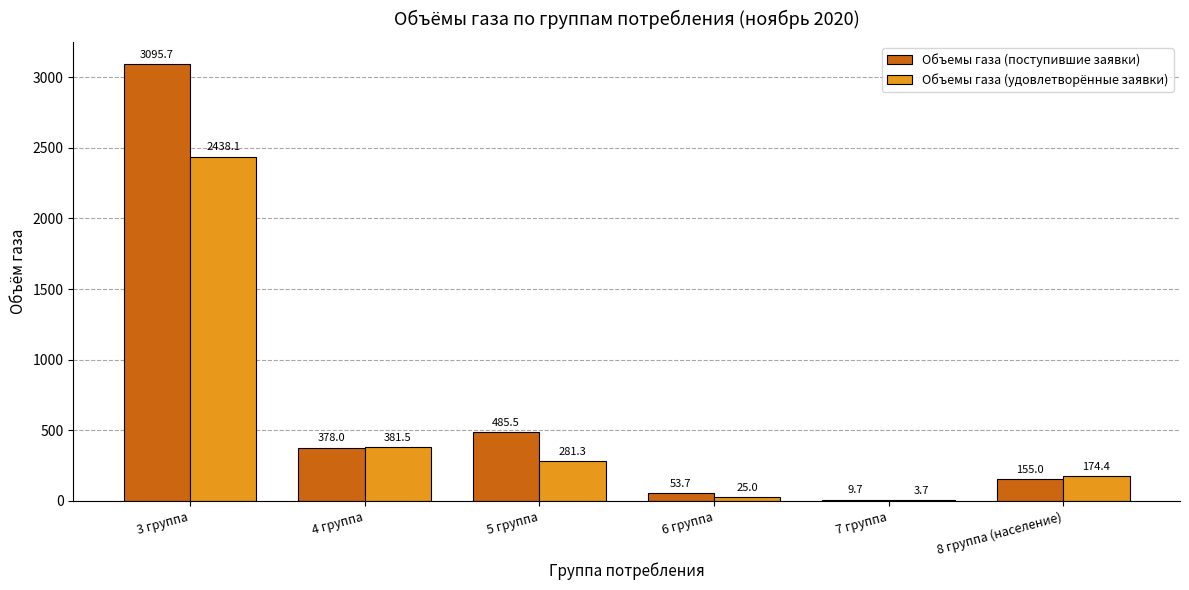

Which category has the highest value across all series?

3 группа